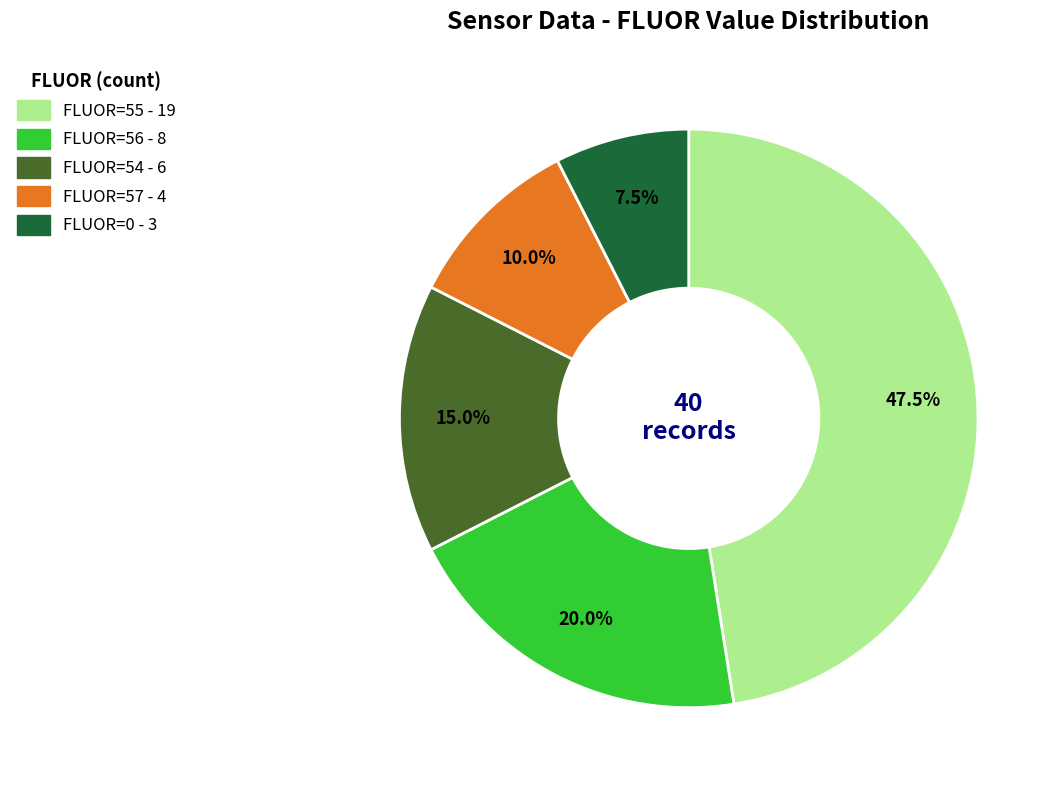

Is there a majority slice in this chart?

No